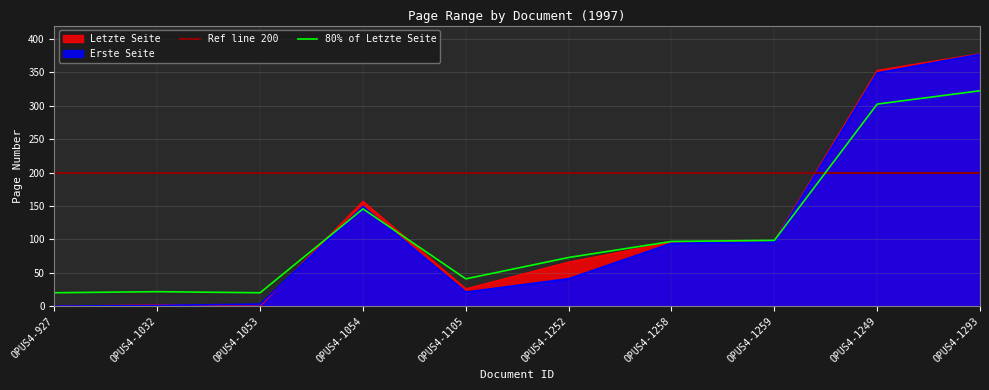

How many categories are shown in the chart?

10